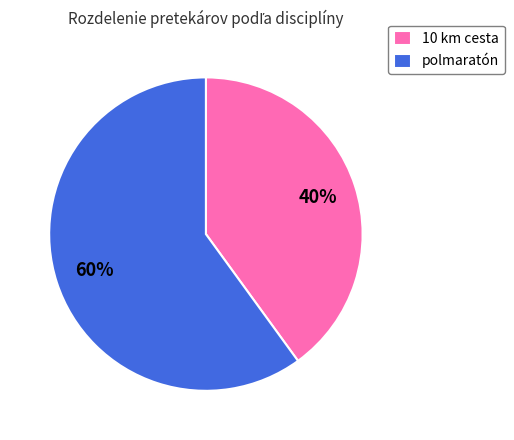

To the nearest percent, what is the difference between the 10 km cesta and polmaratón slice percentages?

20%